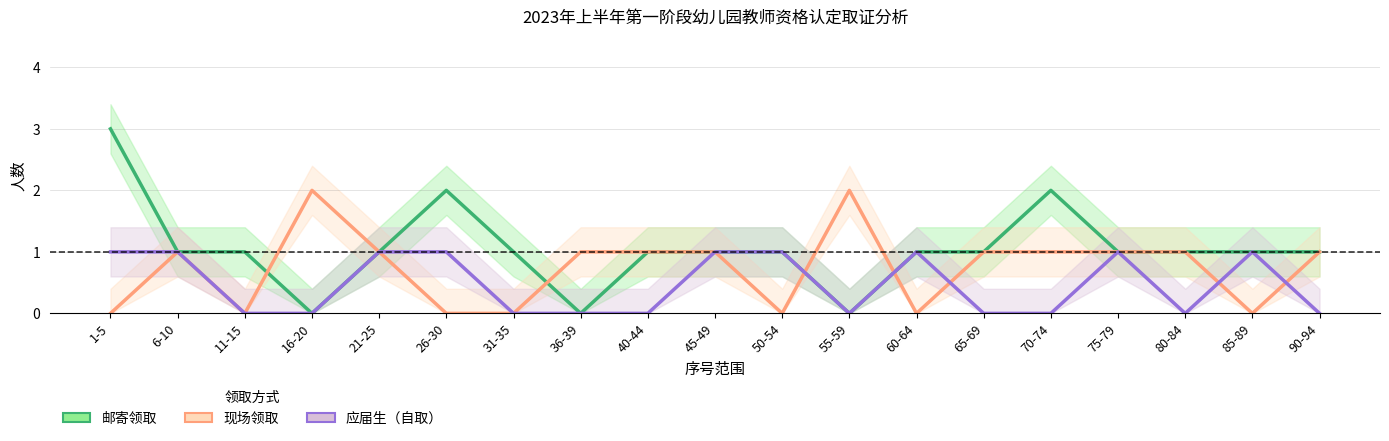

How many 现场领取 values are between 0 and 1?

17